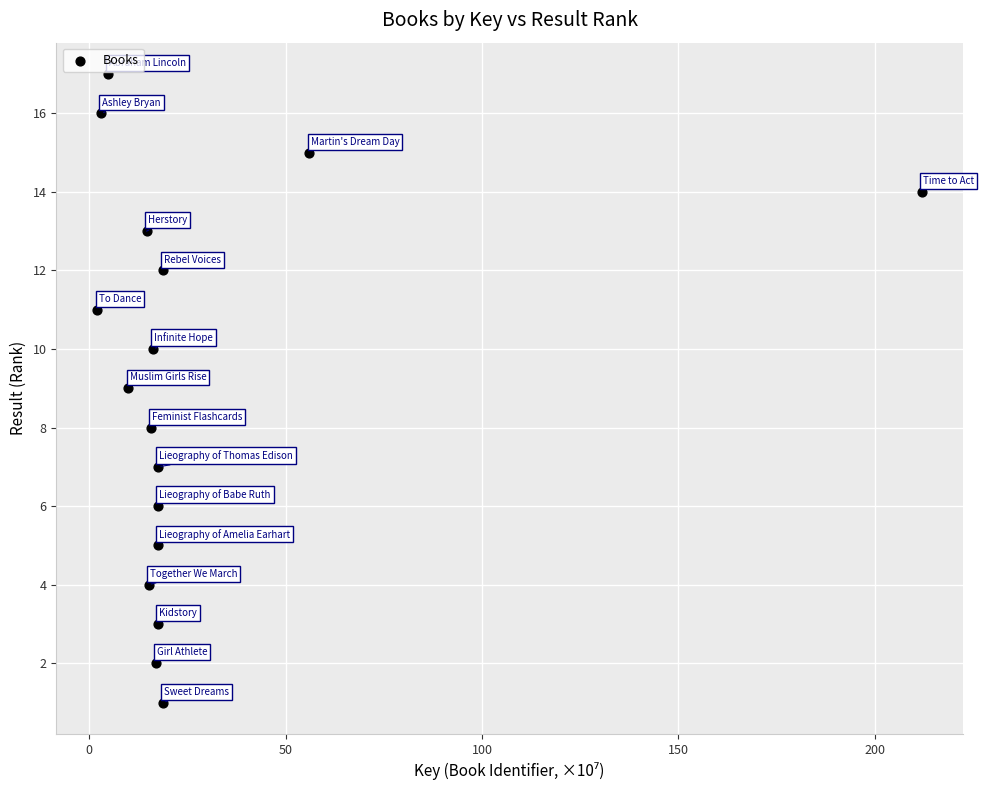

How many points are shown in the scatter plot?

17